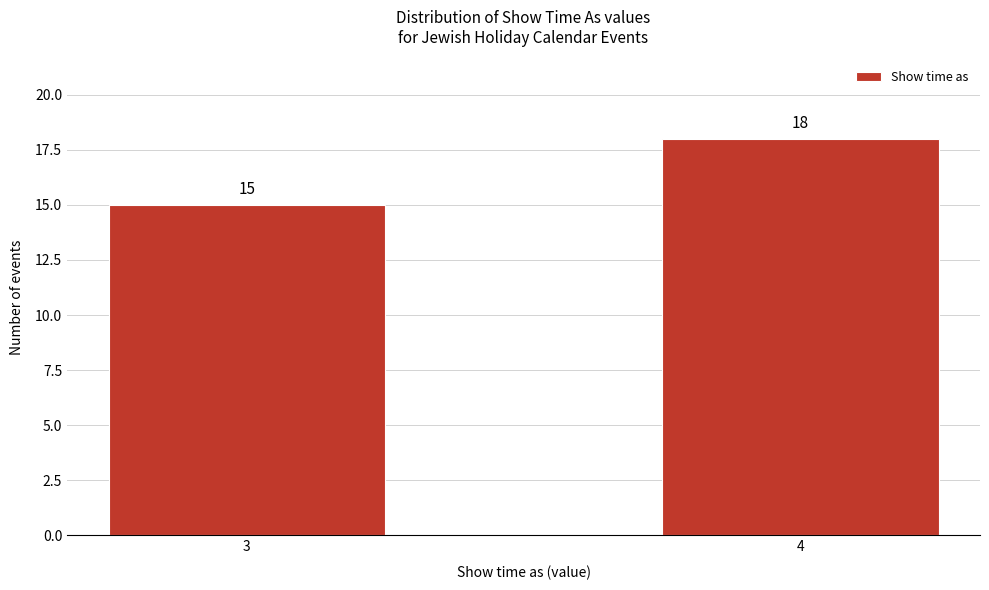

Reading left to right, extract all data points from this chart.

3=15	4=18